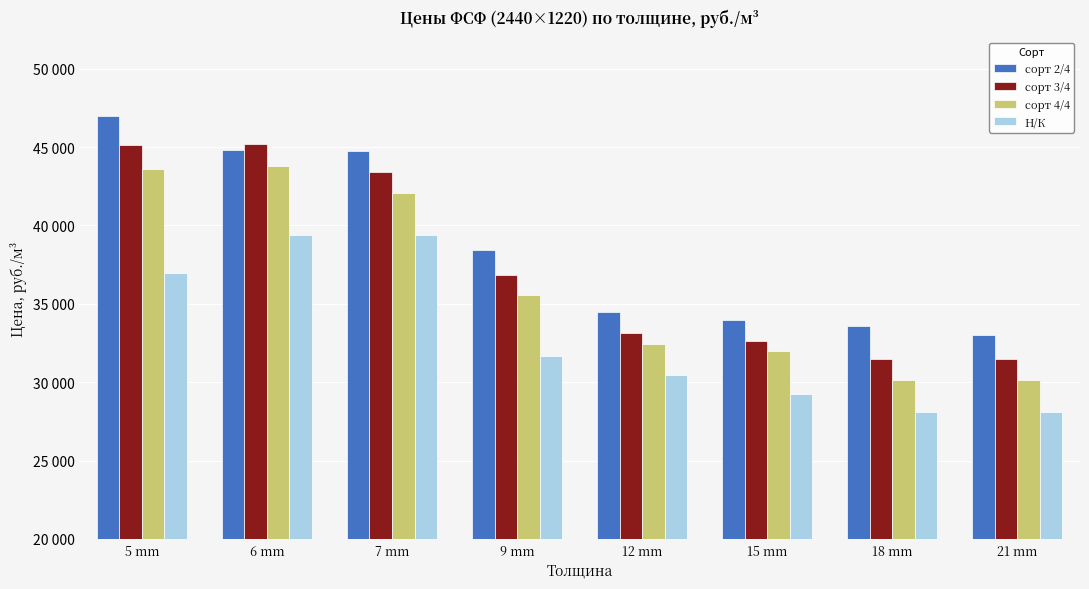

What are all the series names shown in the legend?

сорт 2/4, сорт 3/4, сорт 4/4, Н/К